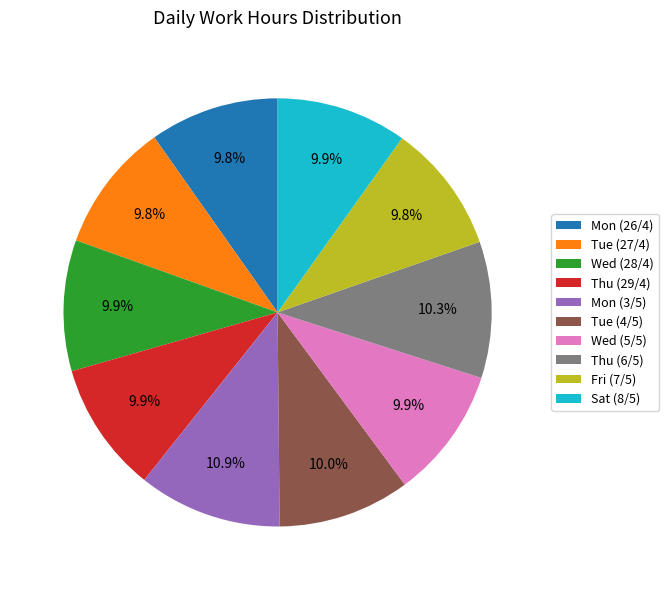

Is there any slice that represents more than half of the pie?

No